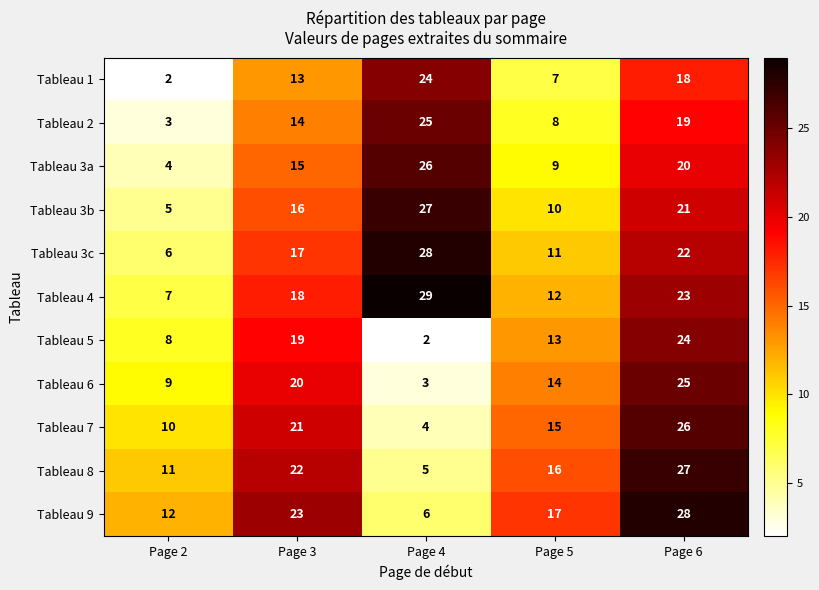

What is the difference between the maximum and minimum values in the Tableau 7 series?

22